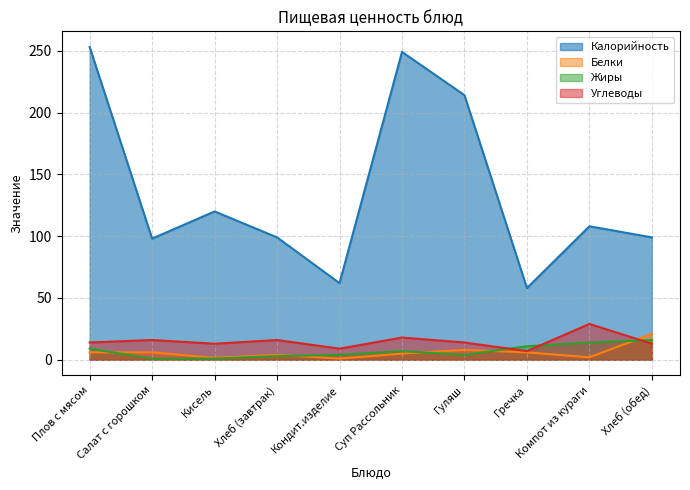

True or false: Углеводы and Калорийность cross at least once.

False